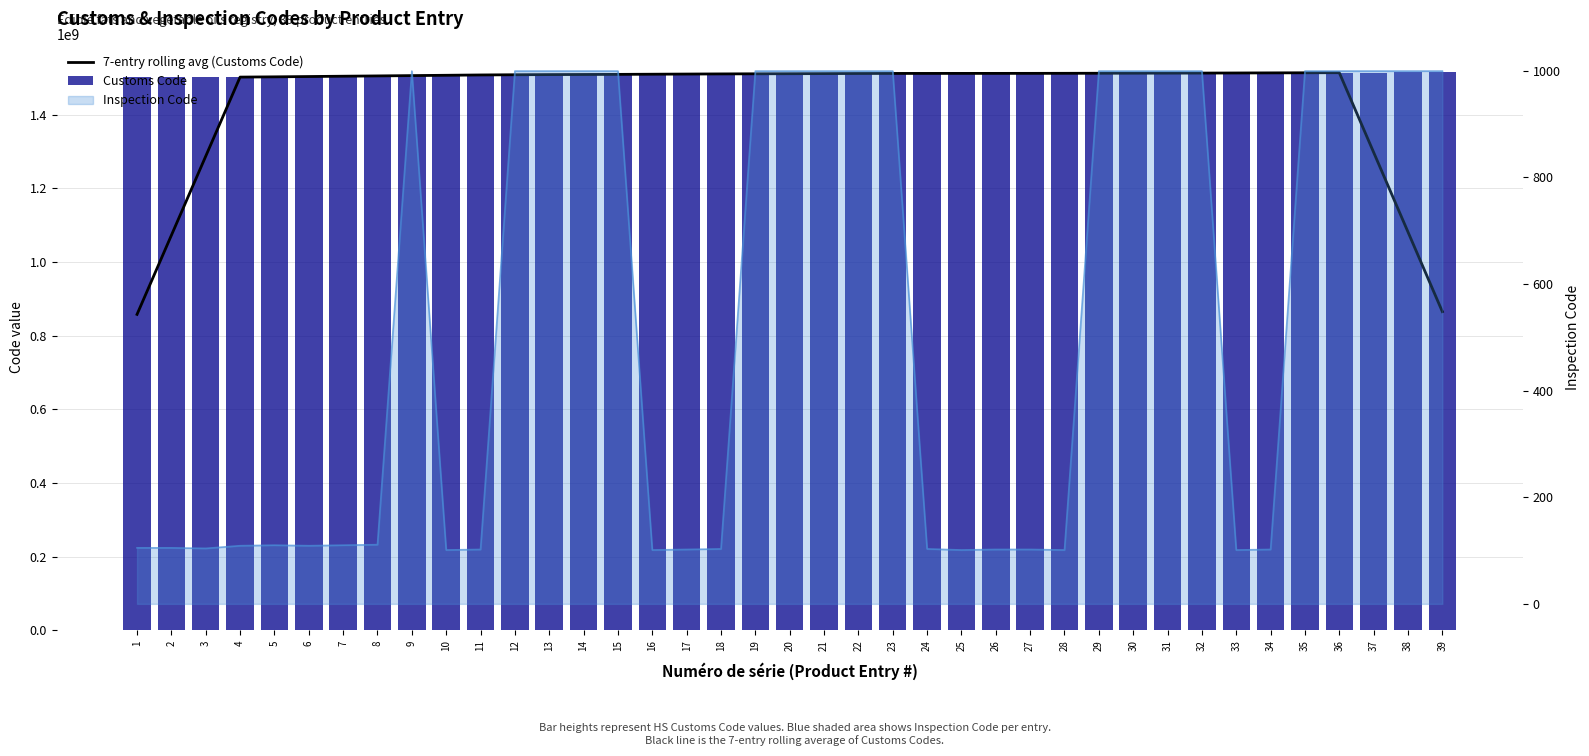

What is the difference between the second highest and minimum values in the 7-entry rolling avg (Customs Code) series?

655687285.7